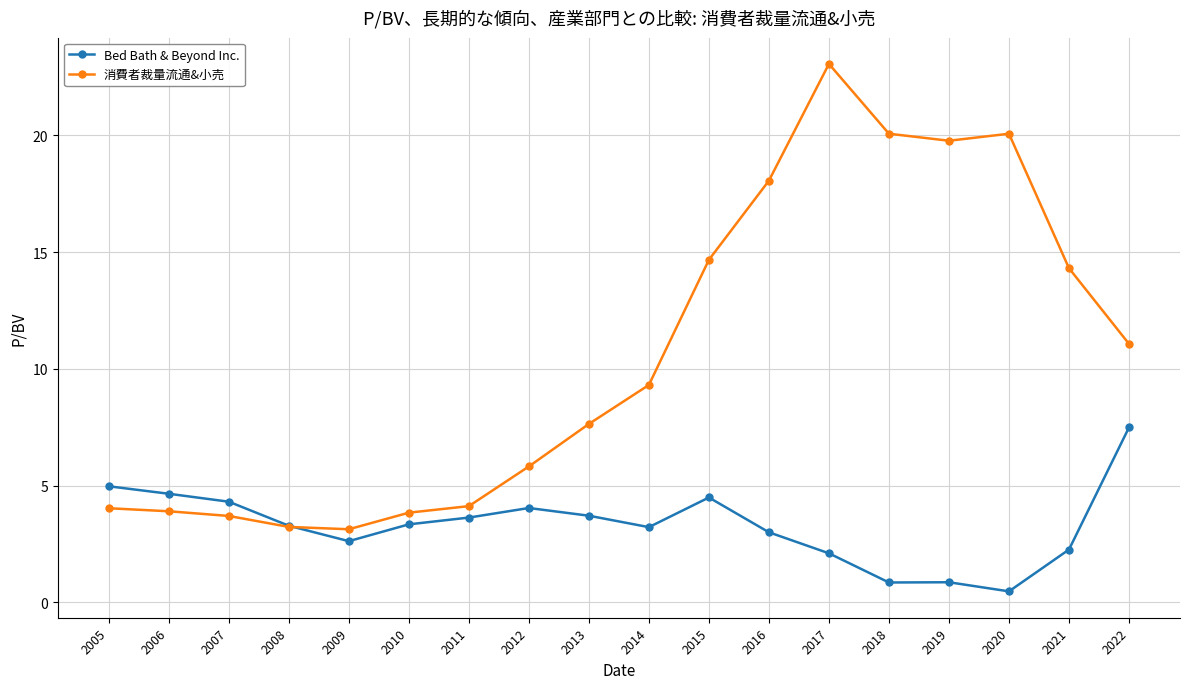

At which category is the sum across all series the highest?

2017